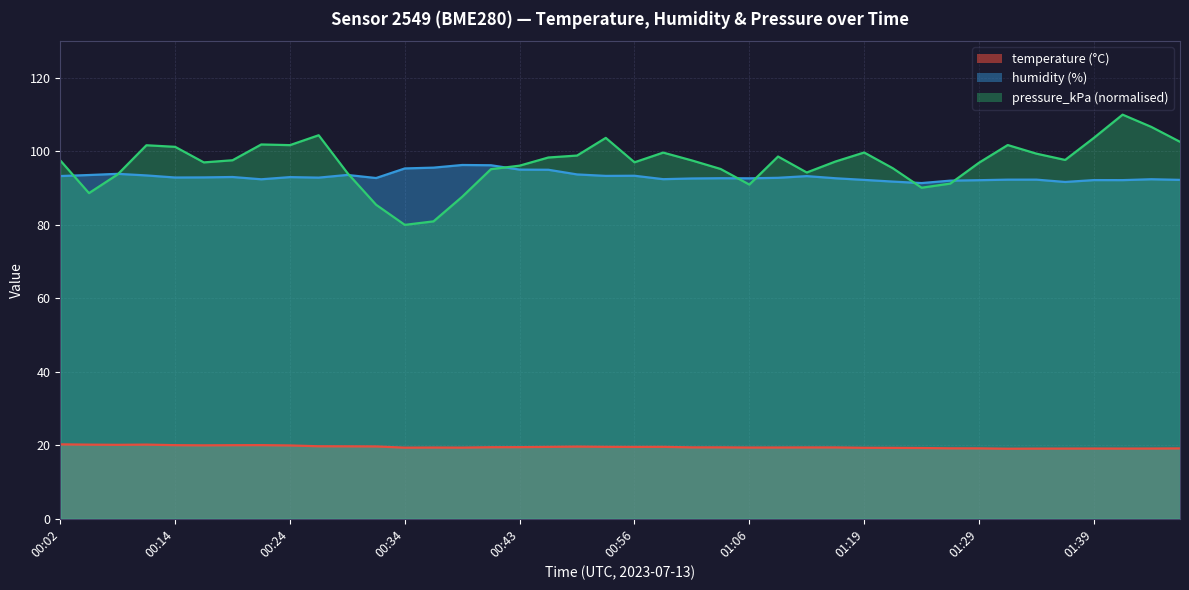

Read the humidity value at 01:41.

92.2